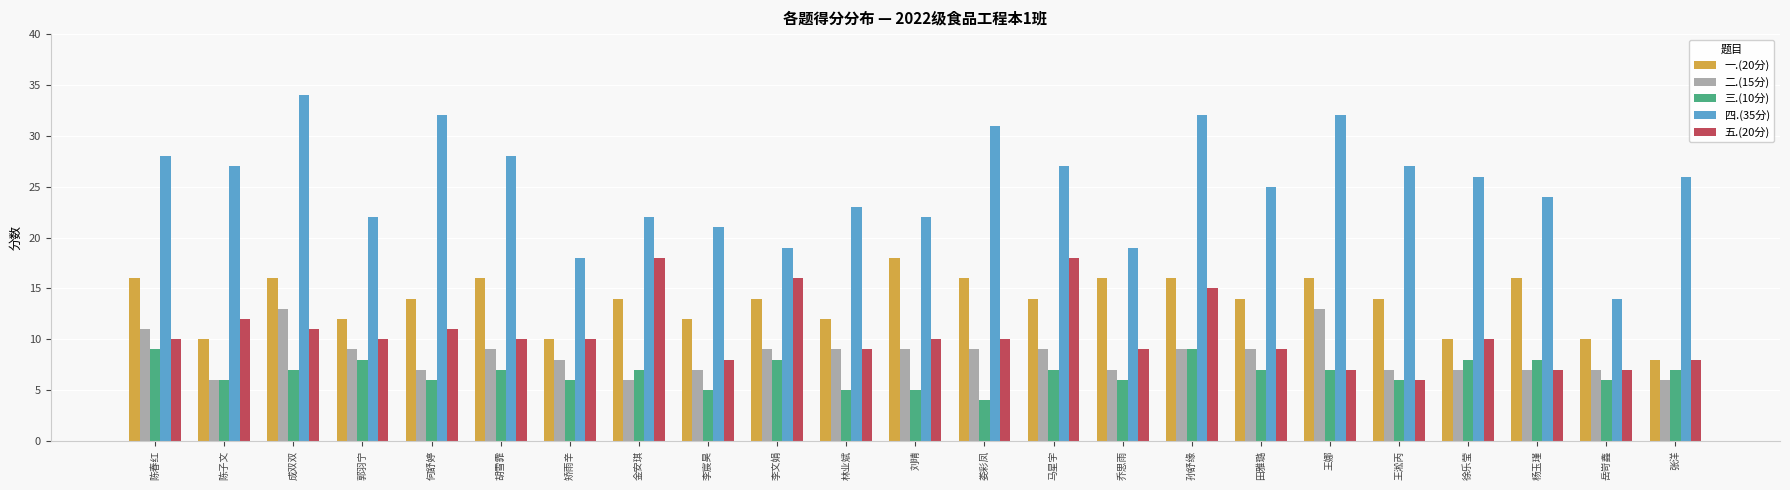

What is the maximum value shown in the chart?

34